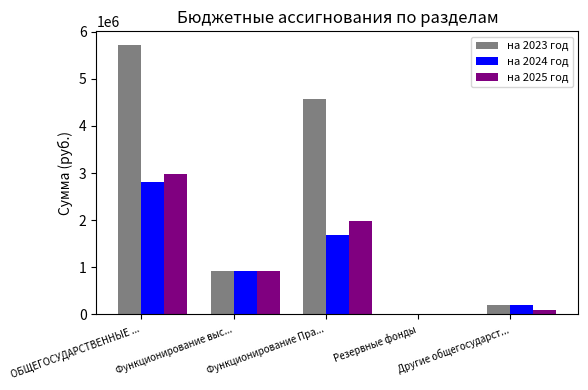

The value of на 2025 год at Функционирование Пра... is 1973609.0. True or false?

True